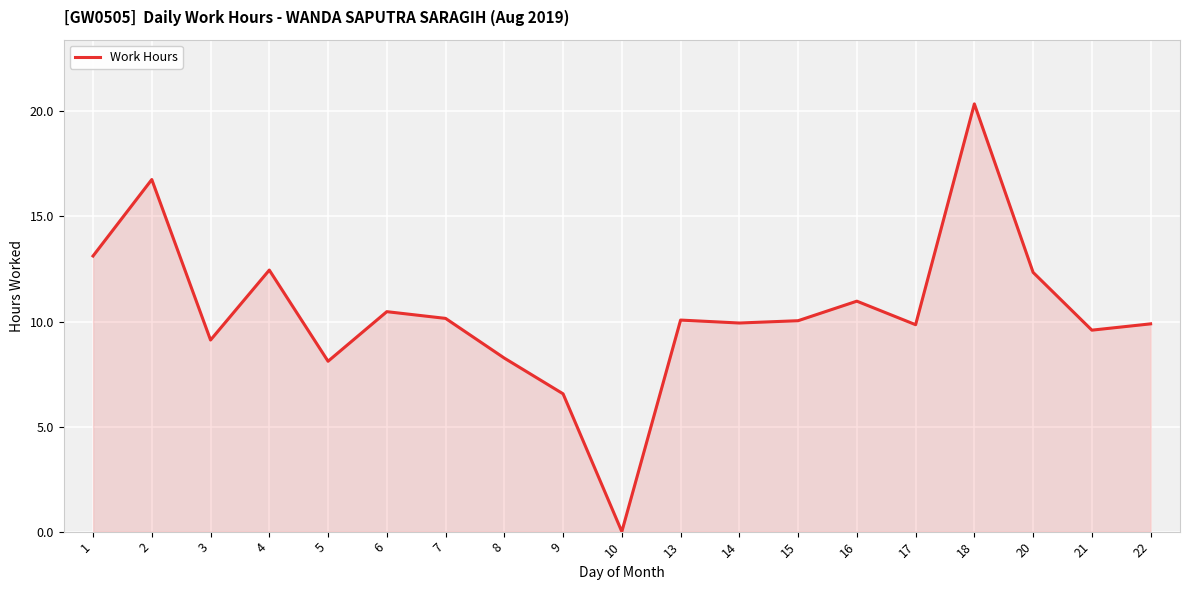

How many lines are shown in the chart?

1